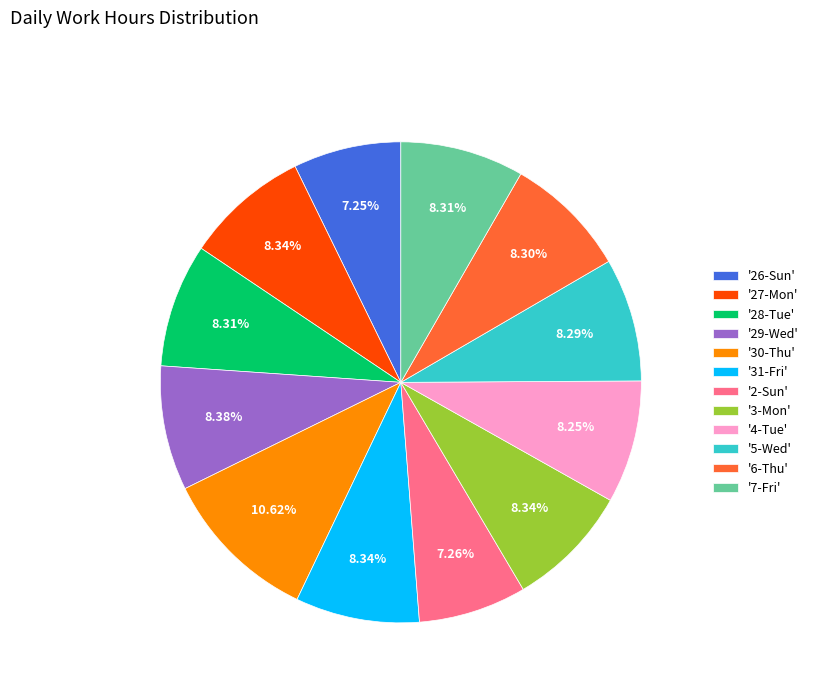

Does any single category account for the majority?

No